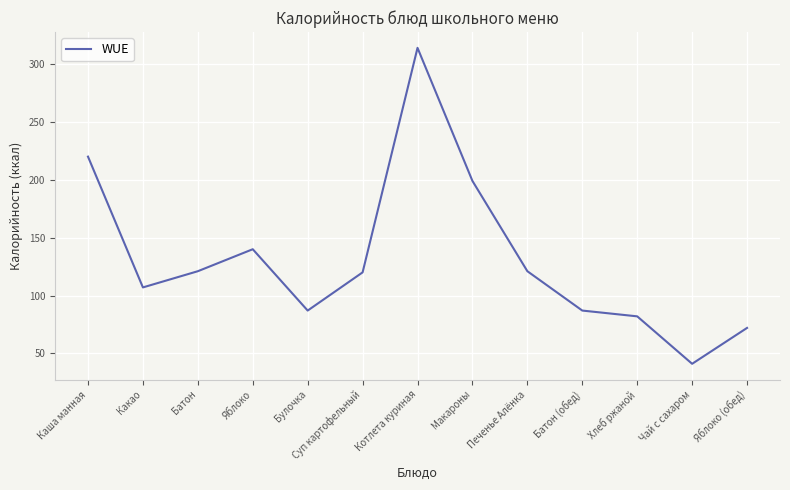

How many lines are shown in the chart?

1